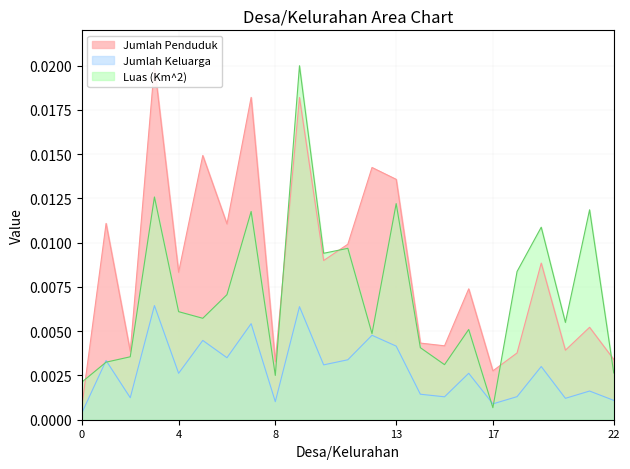

After their last crossing, which series has the higher values: Jumlah Penduduk or Luas (Km^2)?

Jumlah Penduduk